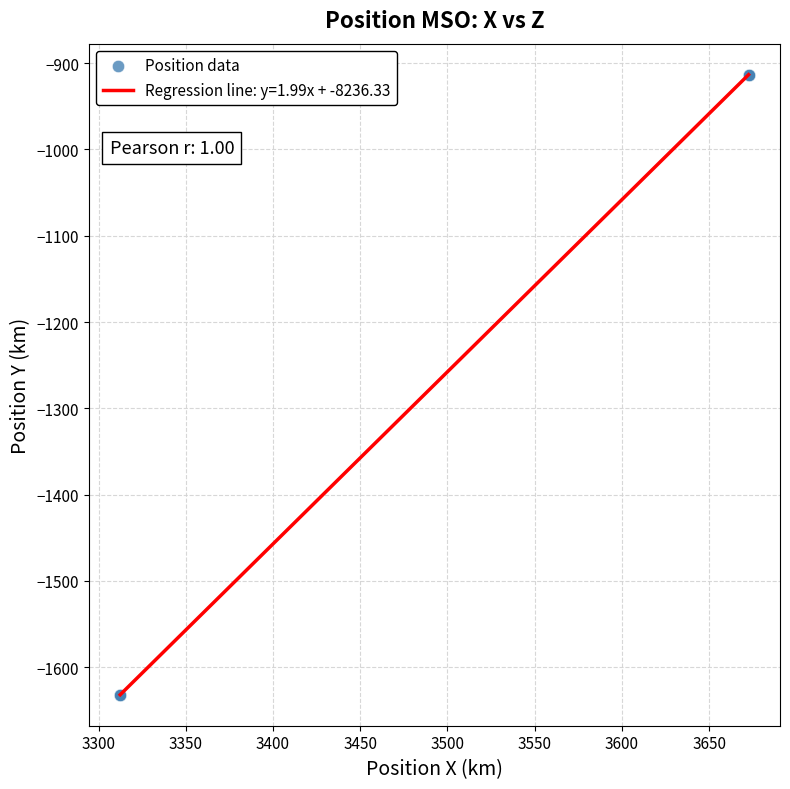

What is the greatest value displayed?

-913.4